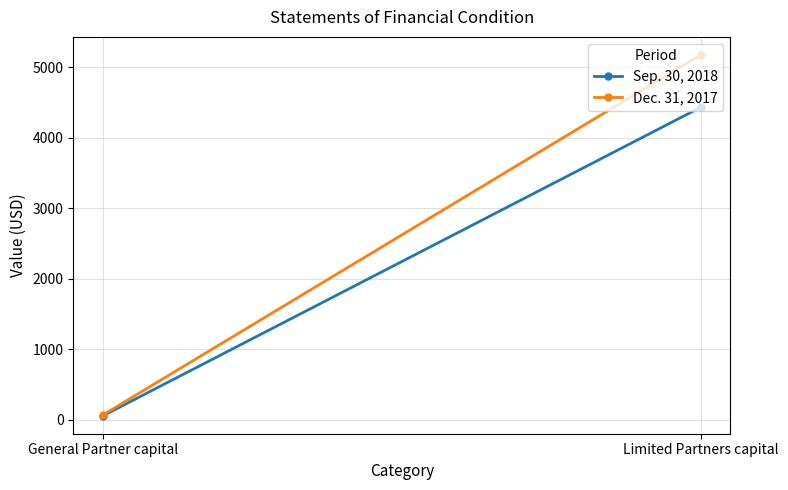

What is the difference between the maximum and minimum values in the Dec. 31, 2017 series?

5108.1